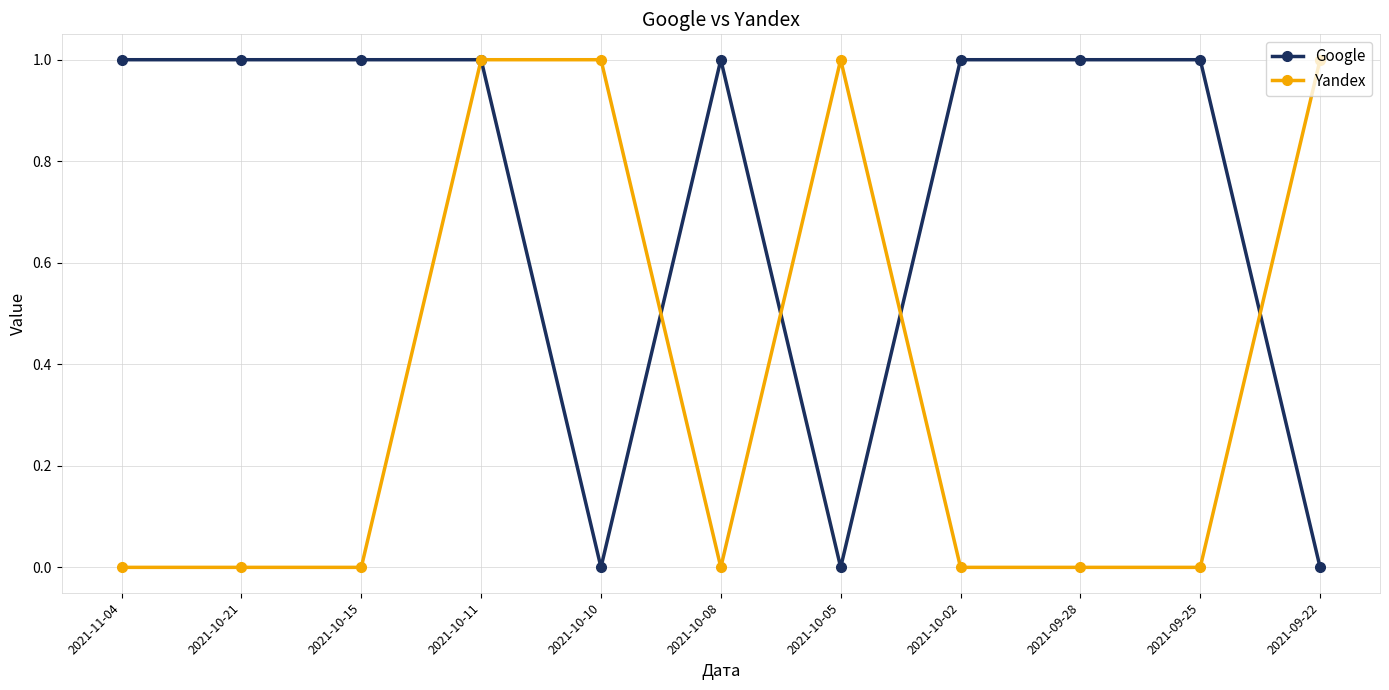

Which series has the largest total across all categories?

Google